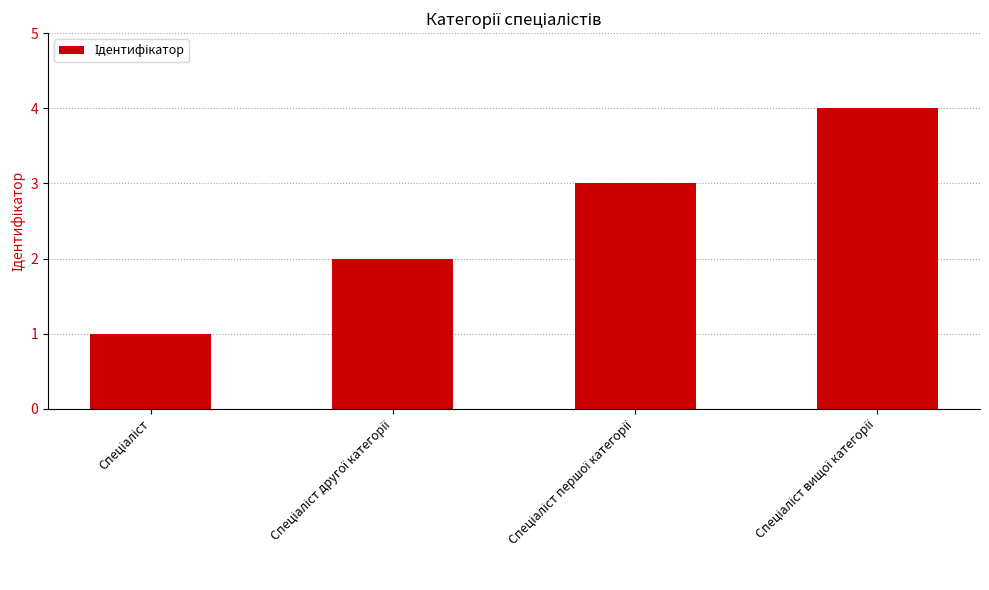

What is the greatest value displayed?

4